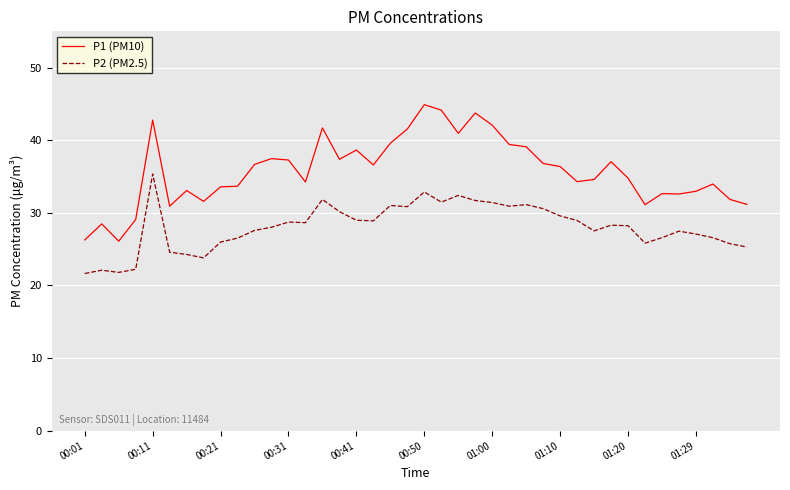

What is the maximum value for P2 (PM2.5)?

35.4